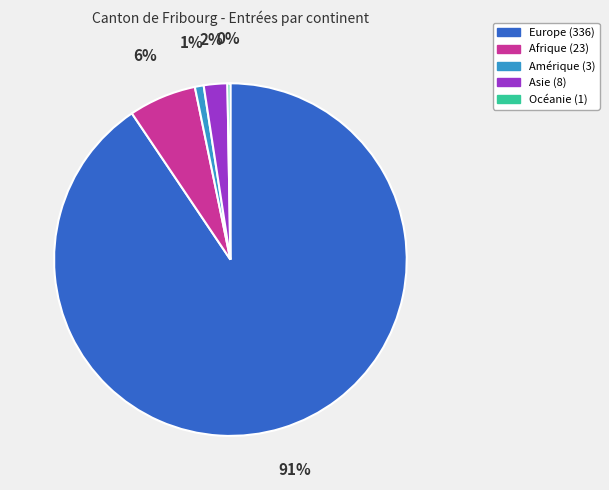

Between Europe and Afrique, which is larger?

Europe